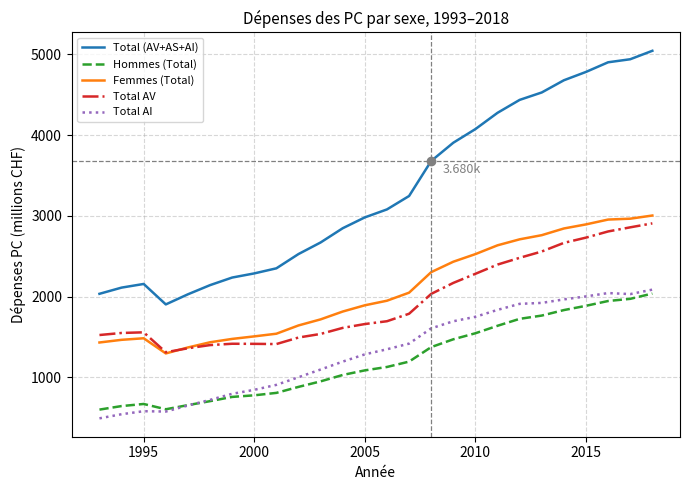

True or false: Hommes (Total) and Femmes (Total) cross at least once.

False